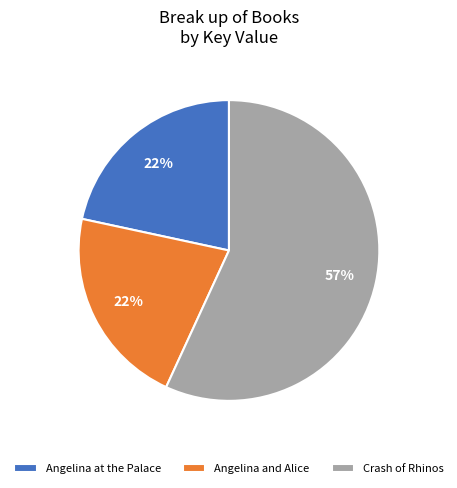

How many slices are in this pie chart?

3